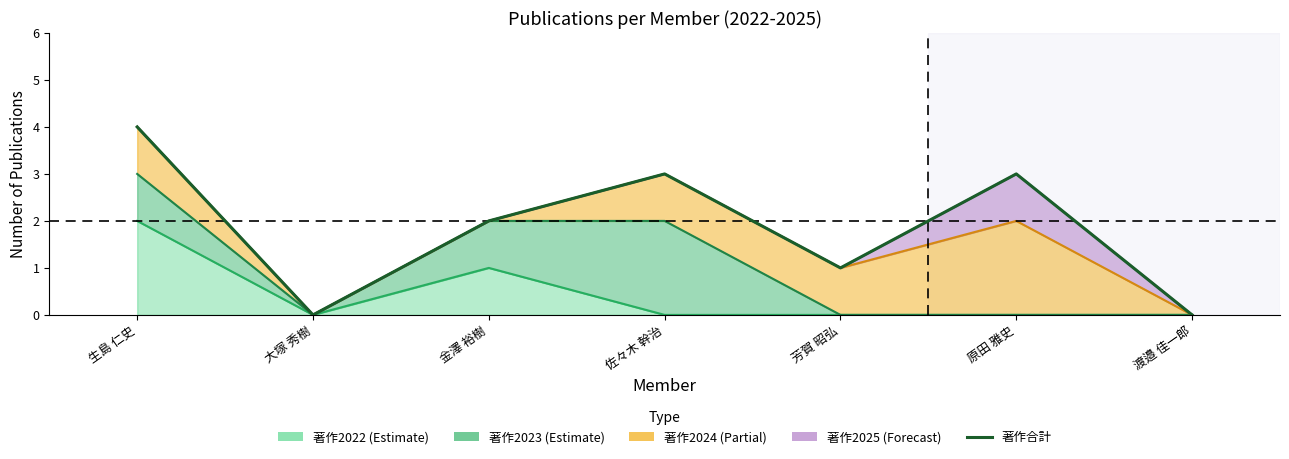

Reading left to right, what are all the values shown in this chart?

生島 仁史=4	大塚 秀樹=0	金澤 裕樹=2	佐々木 幹治=3	芳賀 昭弘=1	原田 雅史=3	渡邉 佳一郎=0